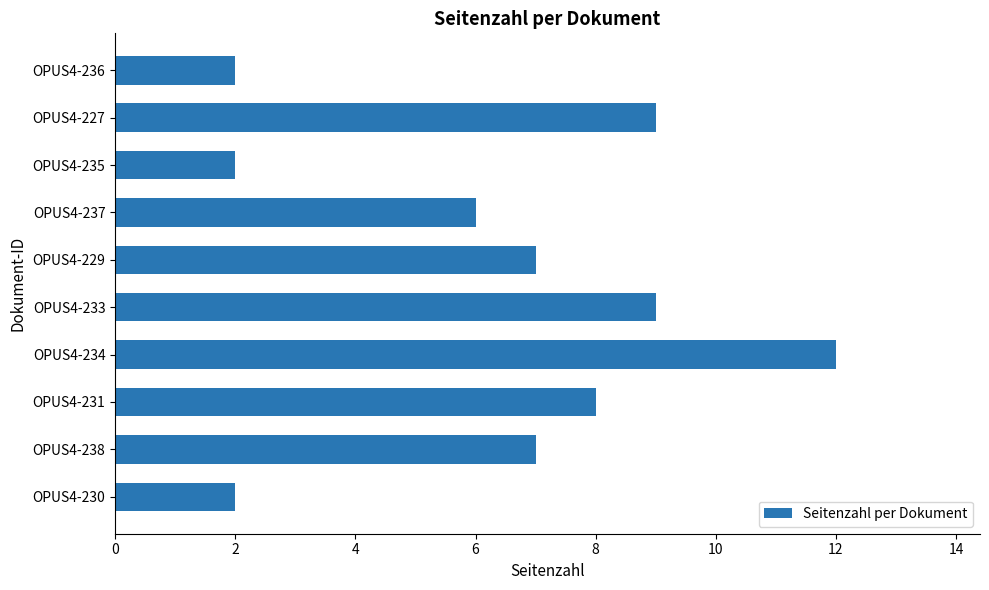

What is the greatest value displayed?

12